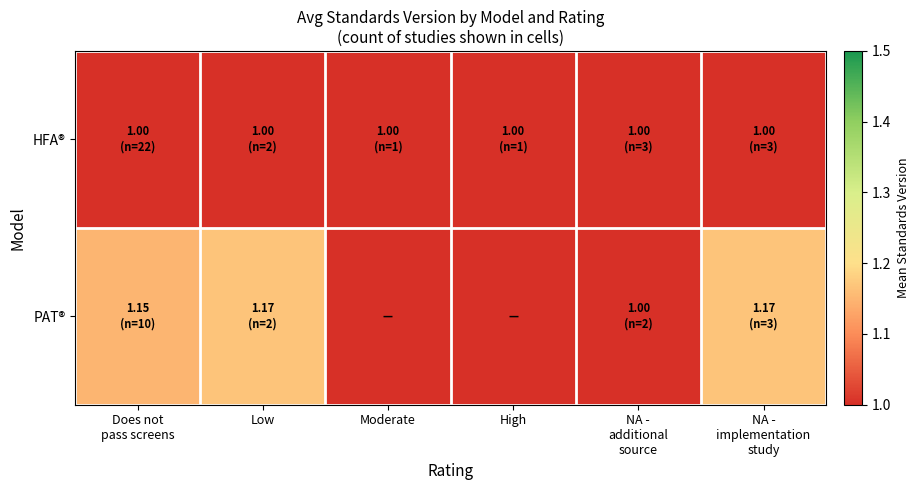

Which series has the widest spread of values?

PAT®